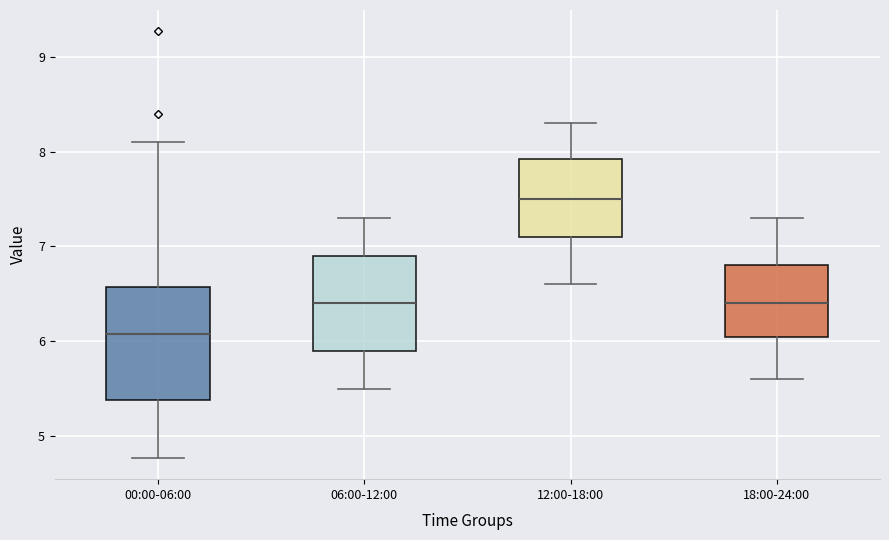

Which box's median line is the lowest?

00:00-06:00